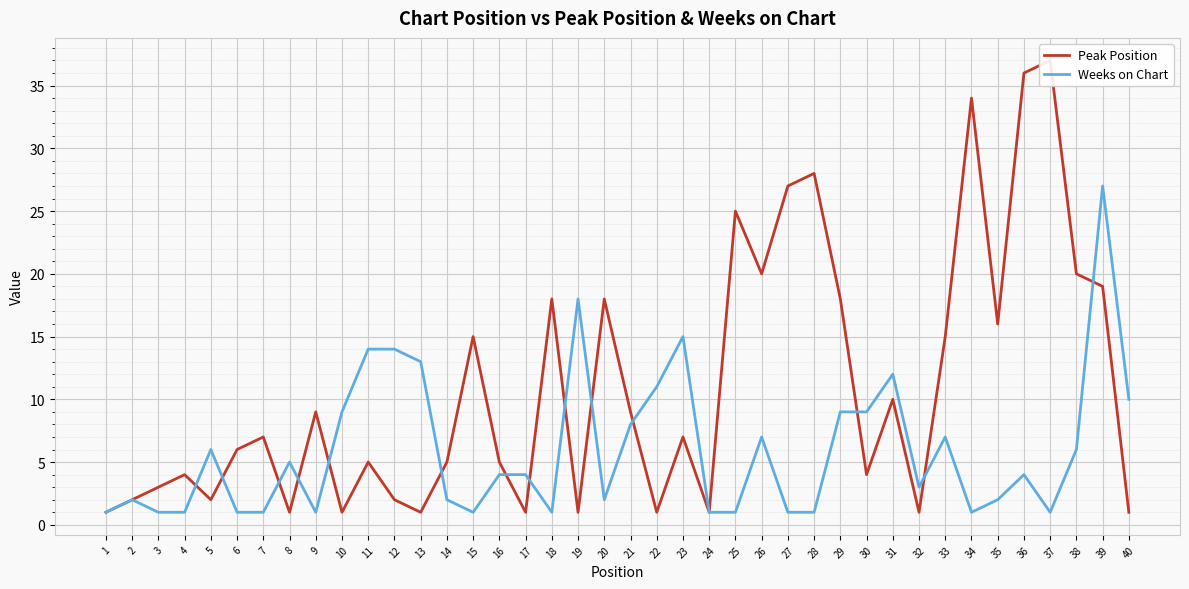

At which category does Weeks on Chart reach its first local peak?

2